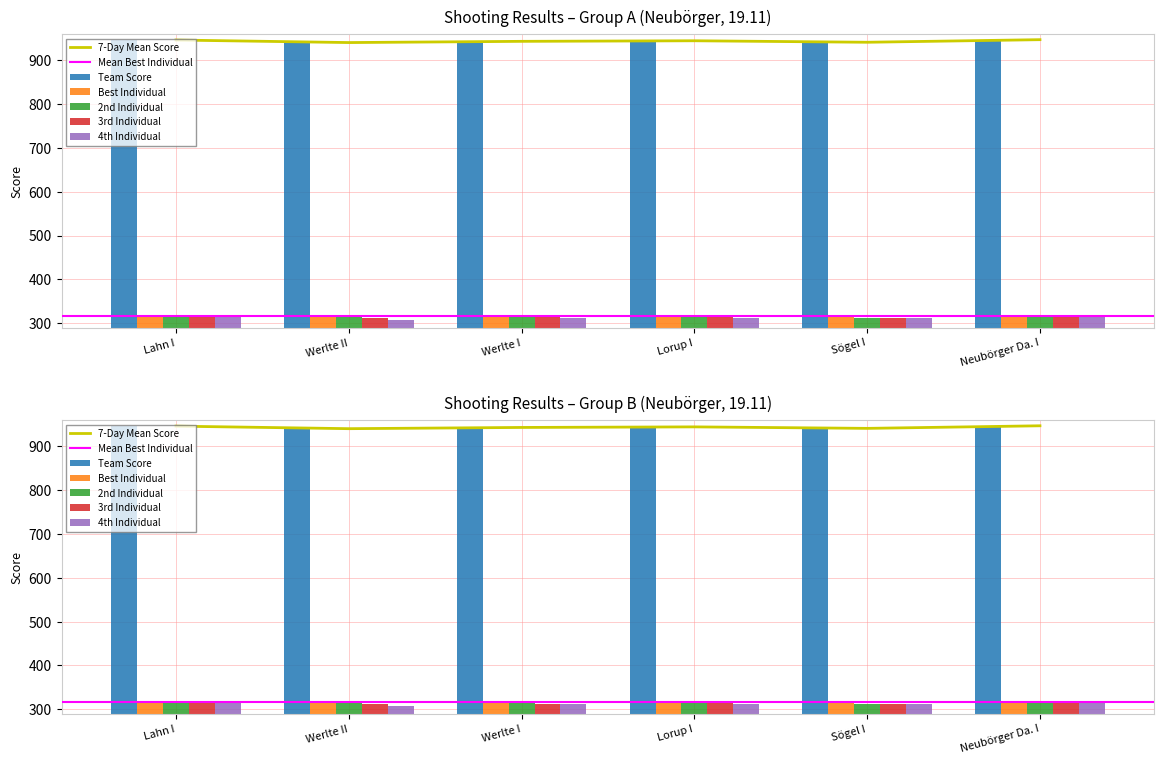

Which category has the lowest value in the 2nd Individual series?

Sögel I